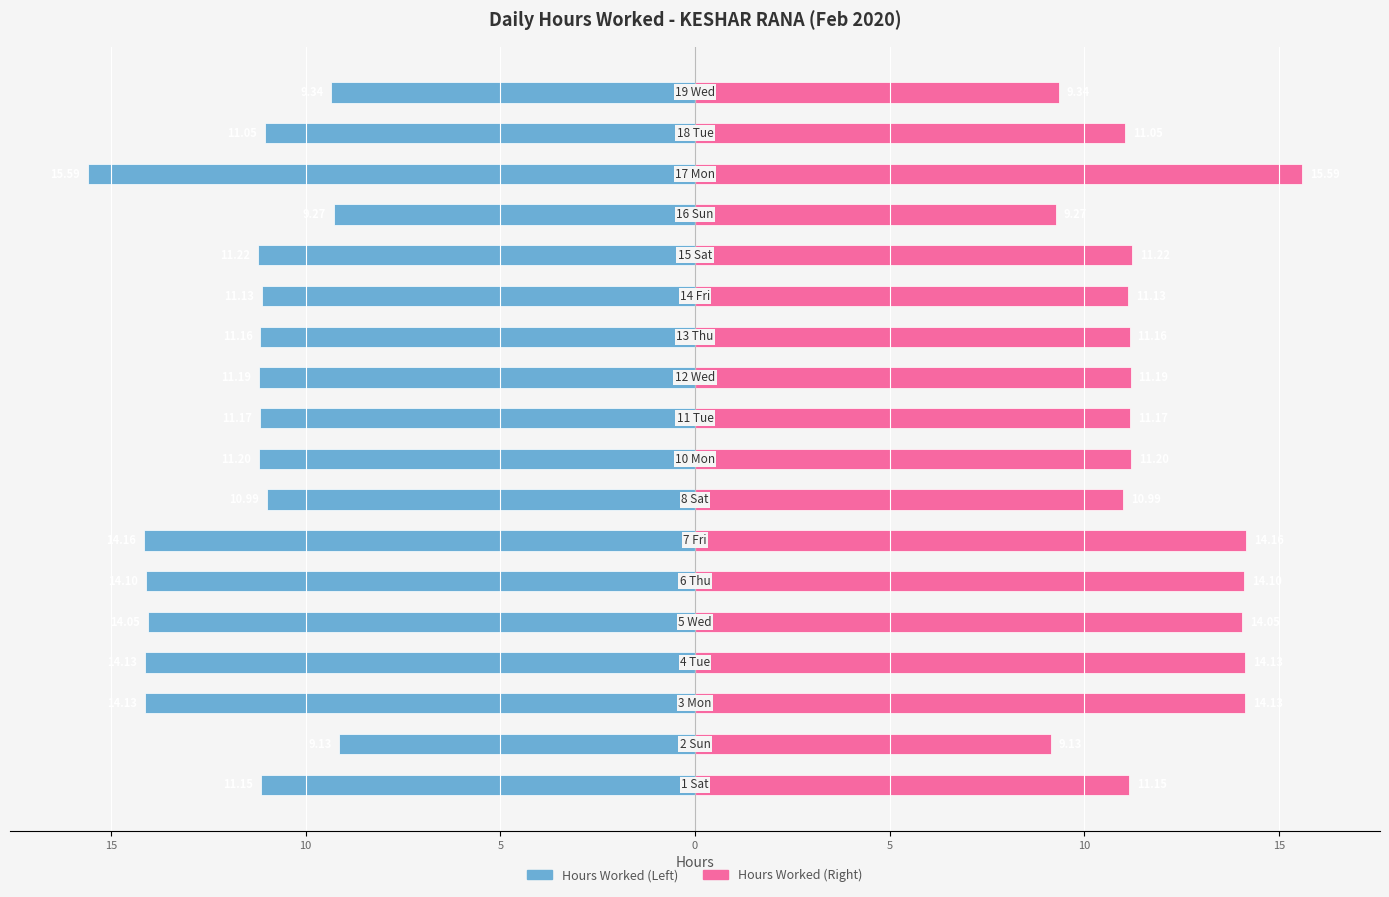

Which series has the largest range (max minus min)?

Hours Worked